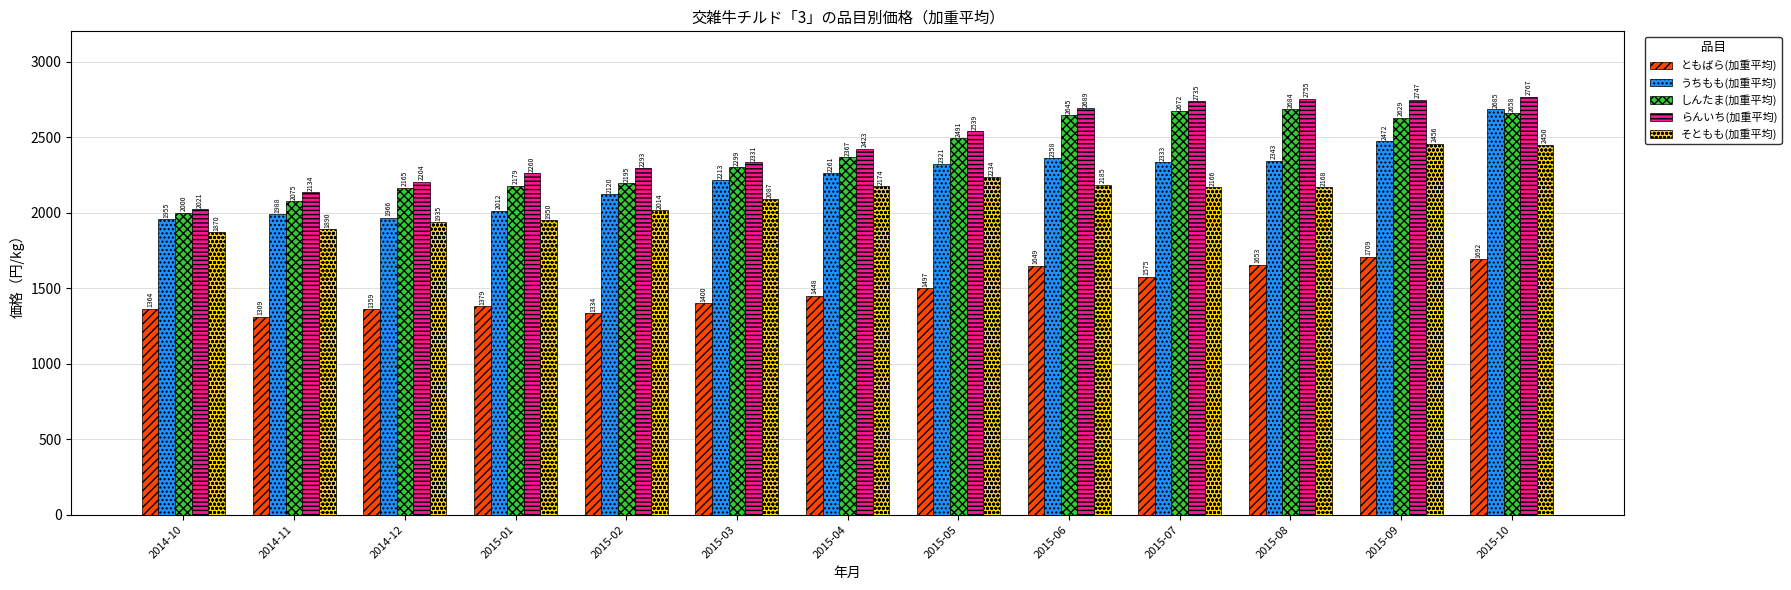

What is the sum of the そともも(加重平均) values at 2015-08 and 2015-02?

4183.0